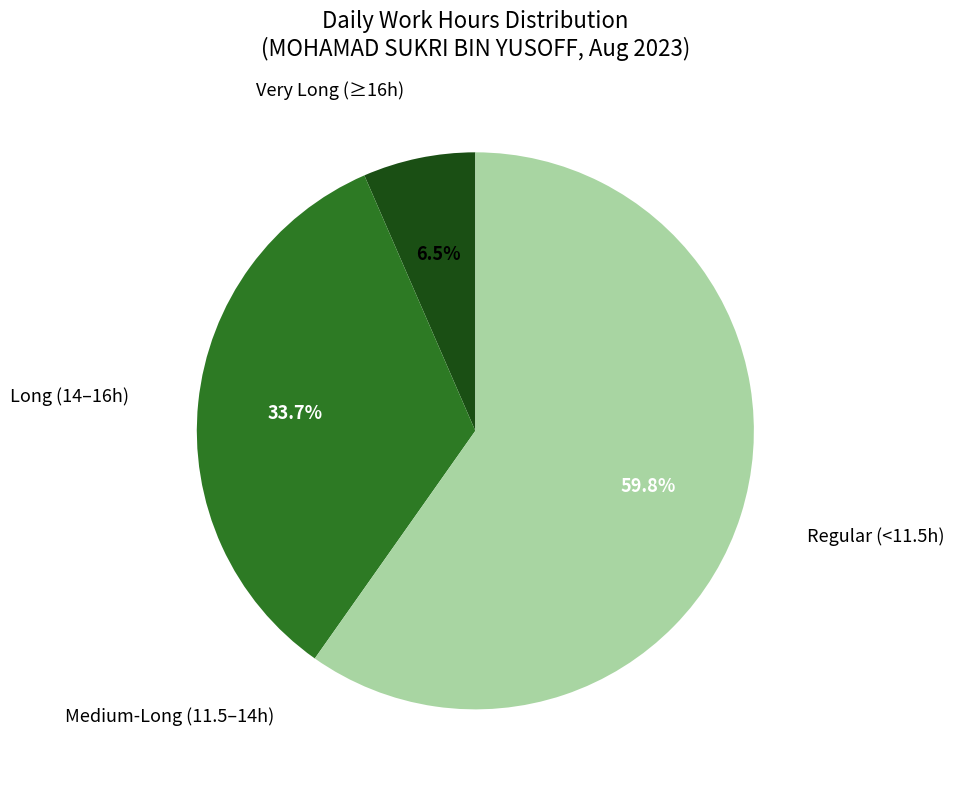

Is there a majority slice in this chart?

Yes